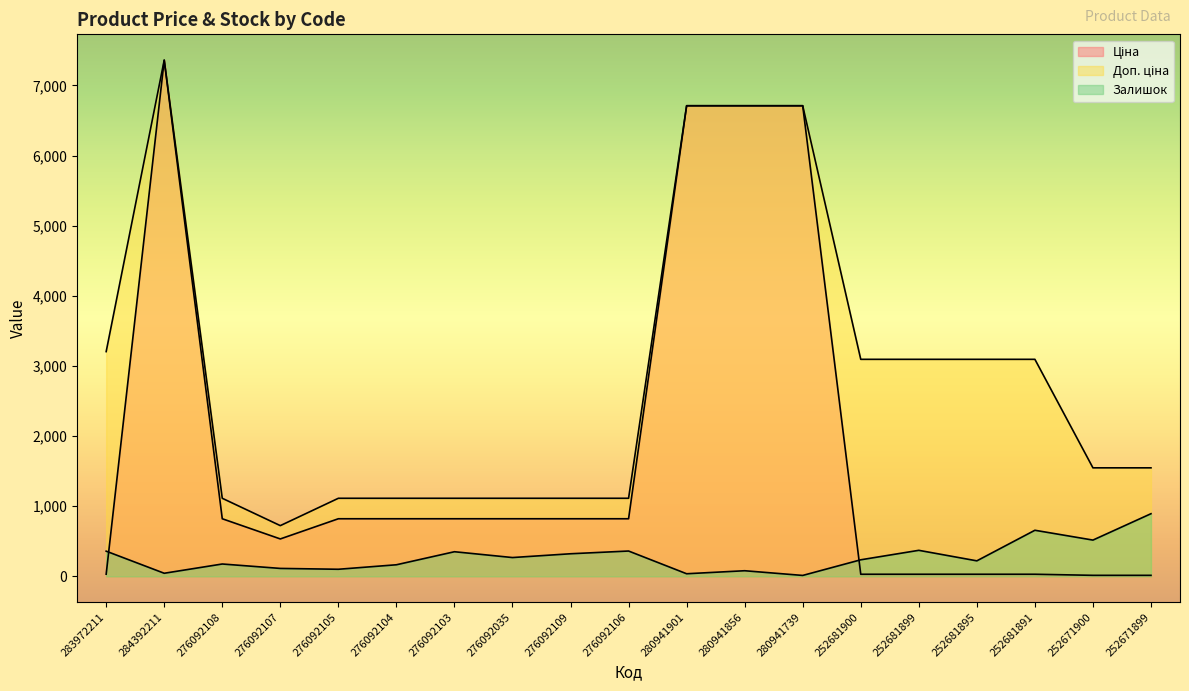

At how many categories does at least one series exceed 5416?

4